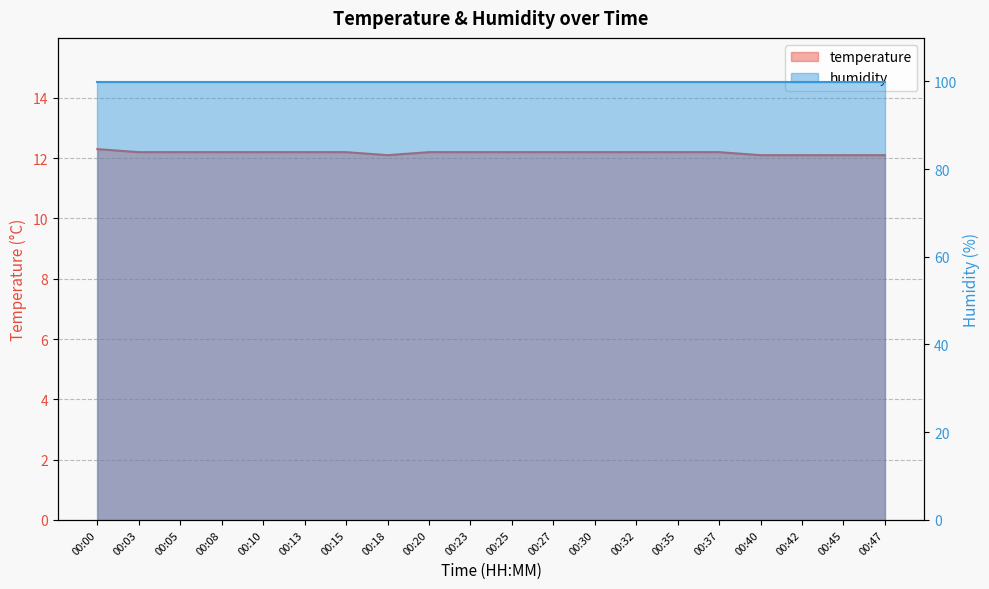

Count the values in the range 12 to 13.

20